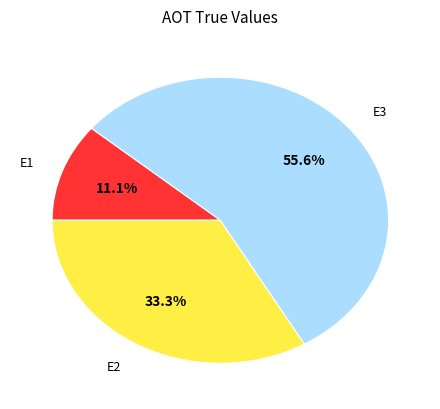

Is there a majority slice in this chart?

Yes